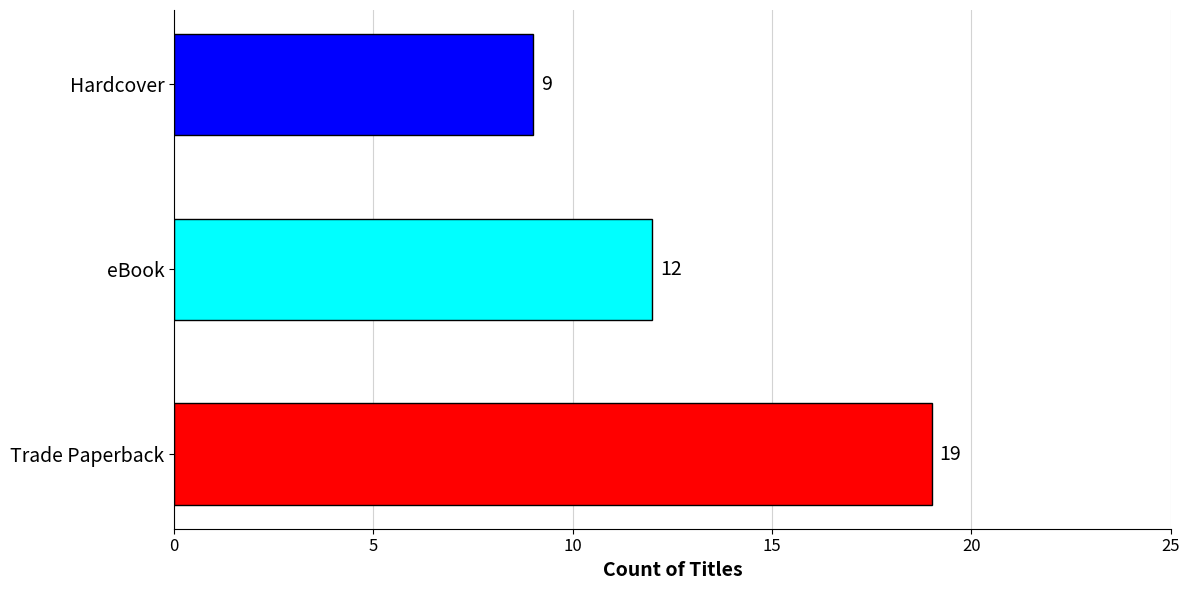

Reading top to bottom, list all the values displayed in this chart.

Hardcover=9	eBook=12	Trade Paperback=19